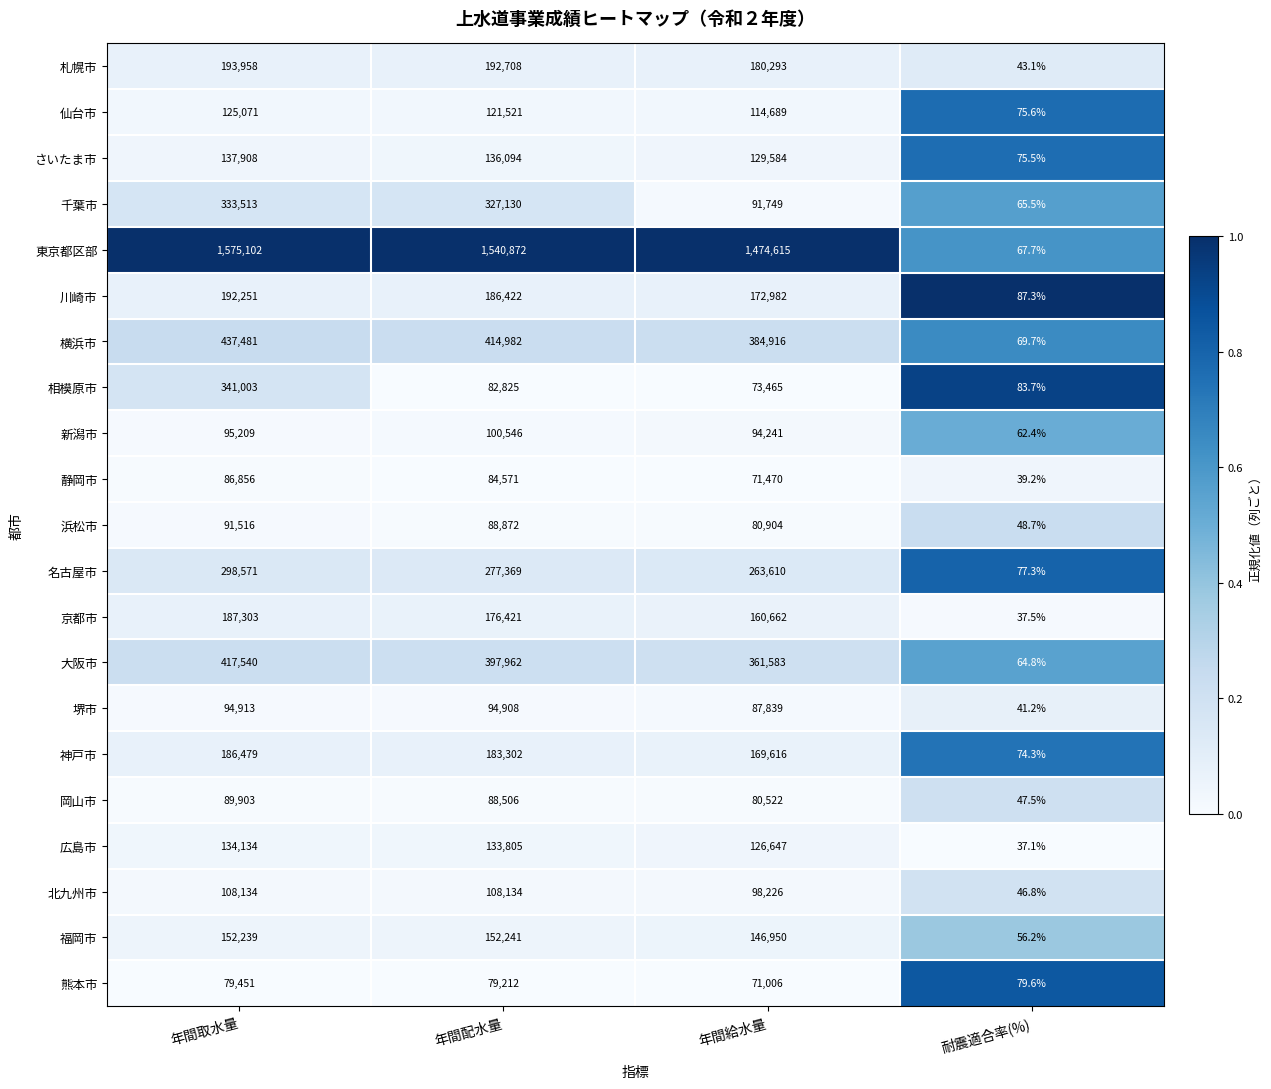

Which series has the largest total across all categories?

東京都区部